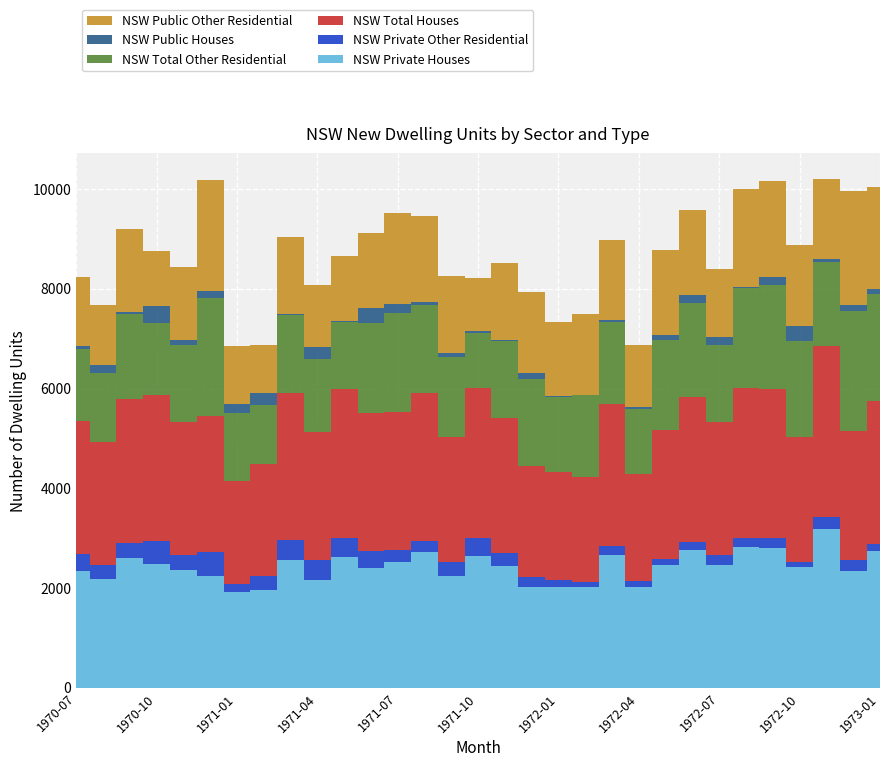

Reading left to right, extract all data points from this chart.

NSW Private Houses: 2345	2175	2593	2486	2353	2247	1923	1961	2570	2168	2614	2403	2527	2717	2239	2652	2435	2029	2019	2012	2656	2015	2470	2764	2452	2824	2798	2417	3189	2348	2752
NSW Private Other Residential: 330	289	306	450	309	482	150	278	388	394	386	347	235	236	274	353	266	191	141	102	190	133	118	155	217	185	199	96	236	223	122
NSW Total Houses: 2675	2464	2899	2936	2662	2729	2073	2239	2958	2562	3000	2750	2762	2953	2513	3005	2701	2220	2160	2114	2846	2148	2588	2919	2669	3009	2997	2513	3425	2571	2874
NSW Total Other Residential: 1447	1375	1697	1445	1559	2359	1356	1195	1561	1472	1326	1812	1995	1775	1614	1101	1558	1743	1511	1637	1648	1292	1797	1869	1531	1992	2081	1926	1679	2410	2148
NSW Public Houses: 58	170	35	331	98	145	198	236	8	240	37	300	175	62	75	49	6	123	15	10	43	45	93	173	166	20	159	309	61	119	99
NSW Public Other Residential: 1389	1205	1662	1114	1460	2214	1158	959	1553	1232	1289	1512	1820	1713	1539	1052	1552	1620	1496	1627	1605	1247	1704	1696	1365	1972	1922	1617	1618	2291	2049